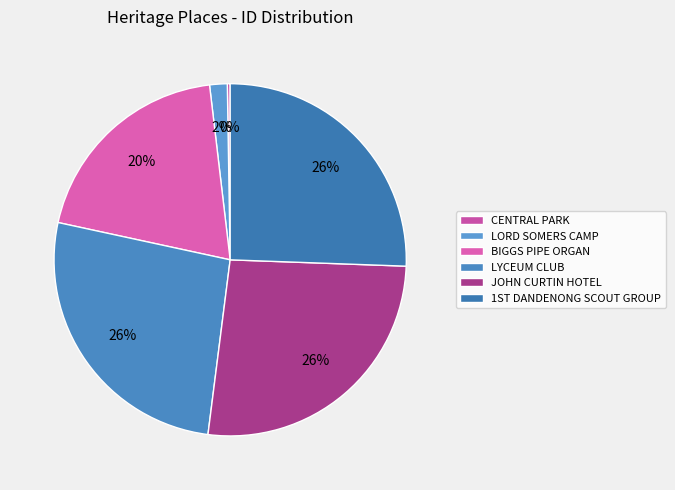

Which category has the smallest portion of the pie?

CENTRAL PARK